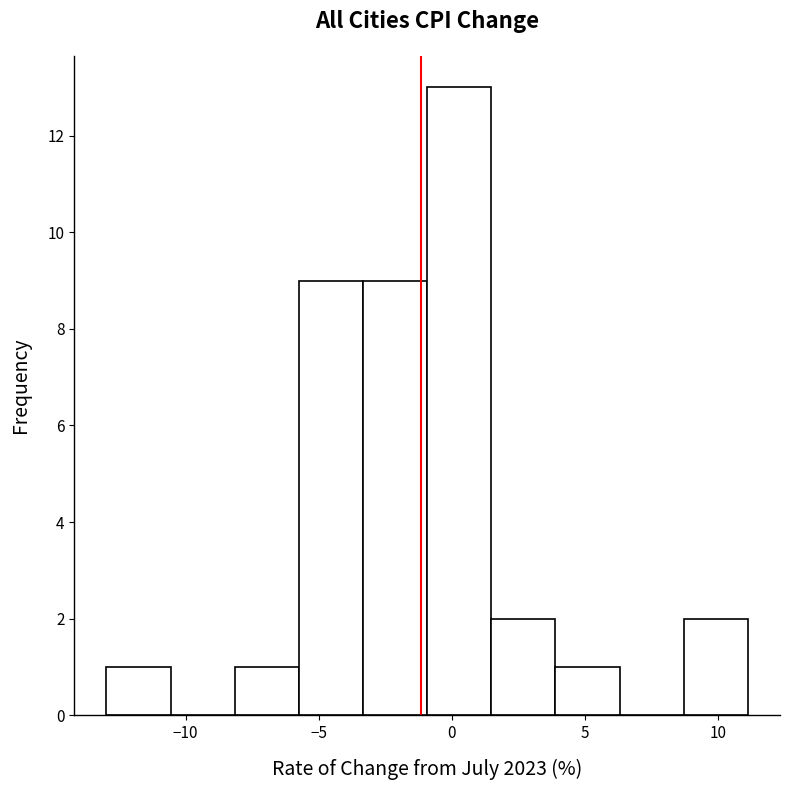

Reading left to right, transcribe this chart: for each bar, give the range it covers on the x-axis and its height. Neither the bar edges nor the heights are printed on the chart, so give them approximately, as read against the axes.

-13.0 to -10.5: 1
-10.5 to -8.0: 0
-8.0 to -5.5: 1
-5.5 to -3.5: 9
-3.5 to -1.0: 9
-1.0 to 1.5: 13
1.5 to 4.0: 2
4.0 to 6.5: 1
6.5 to 8.5: 0
8.5 to 11.0: 2